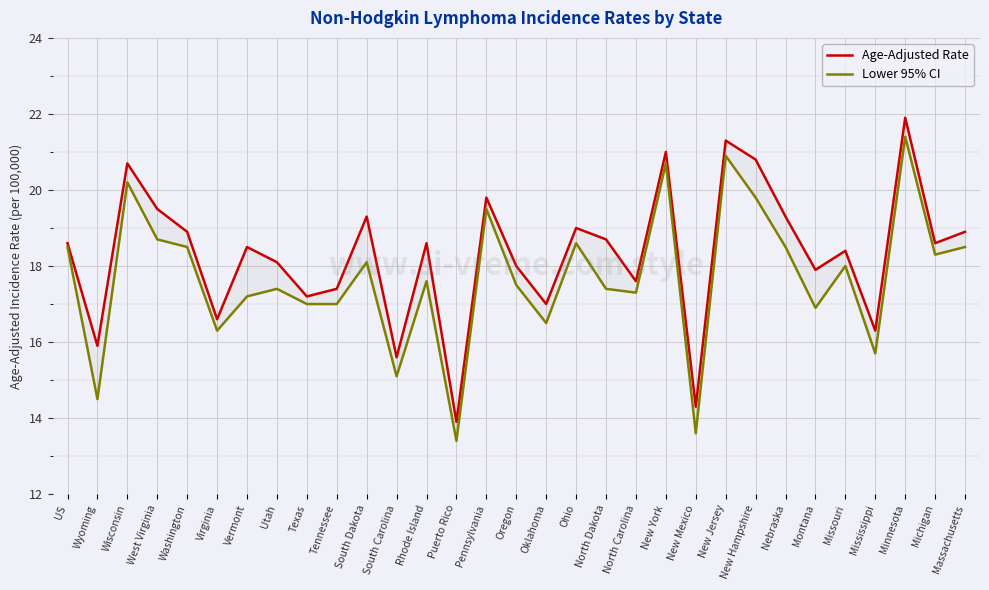

What is the label of the 1st point from the right?

Massachusetts